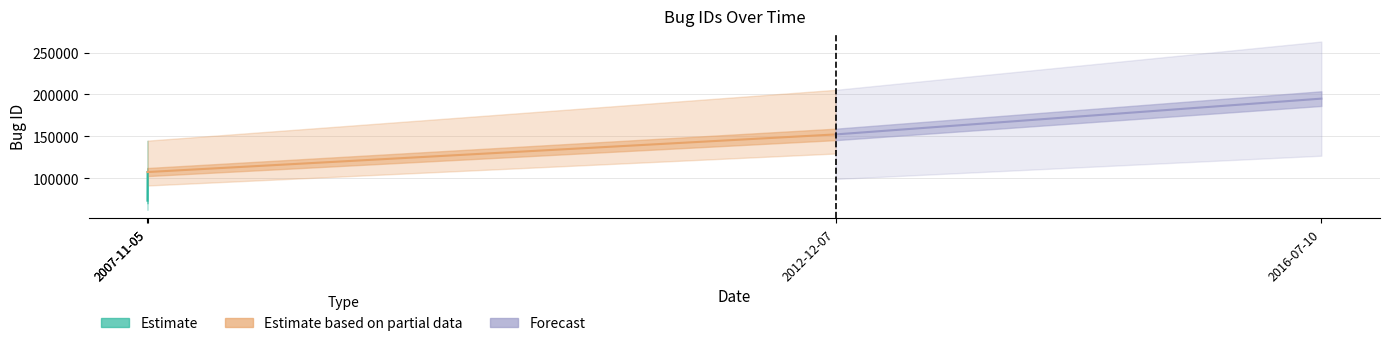

At which label does Estimate reach its peak?

2007-11-05